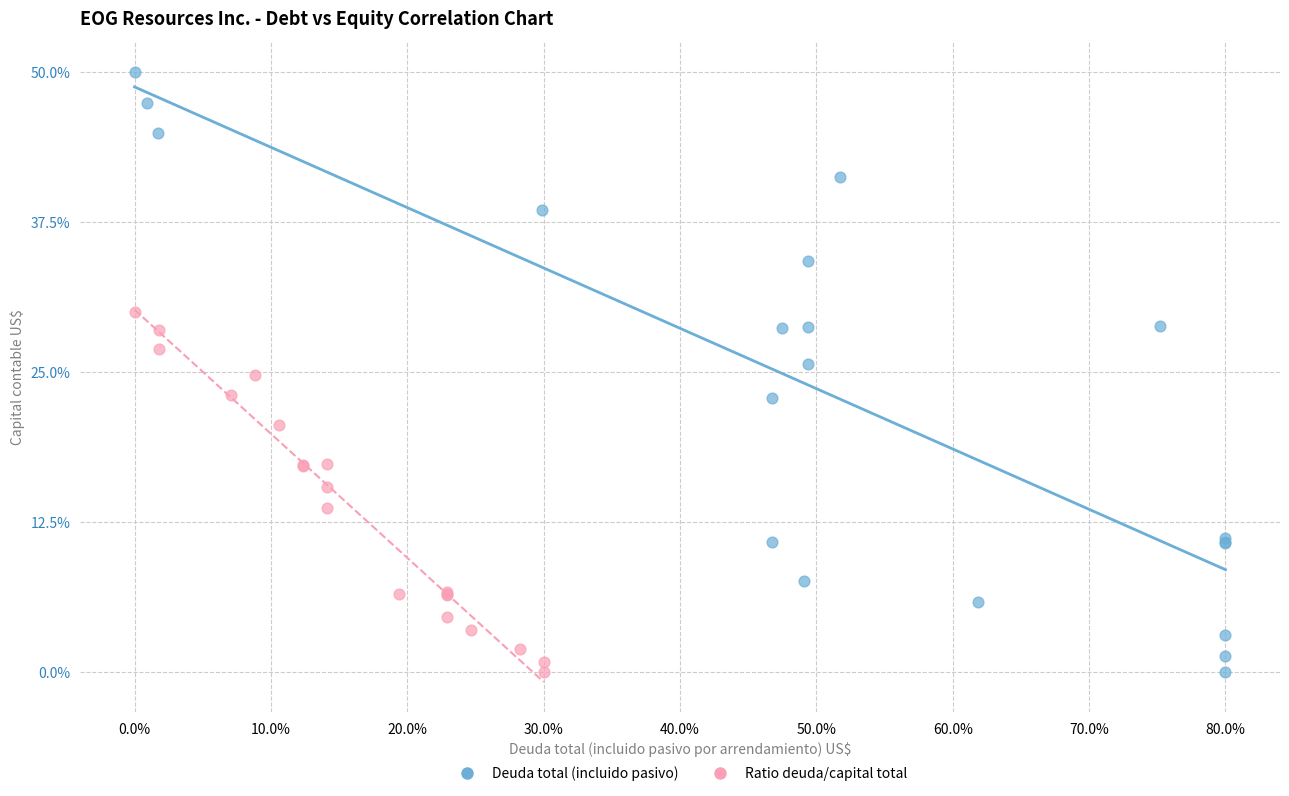

What are all the series names shown in the legend?

Deuda total (incluido pasivo), Ratio deuda/capital total